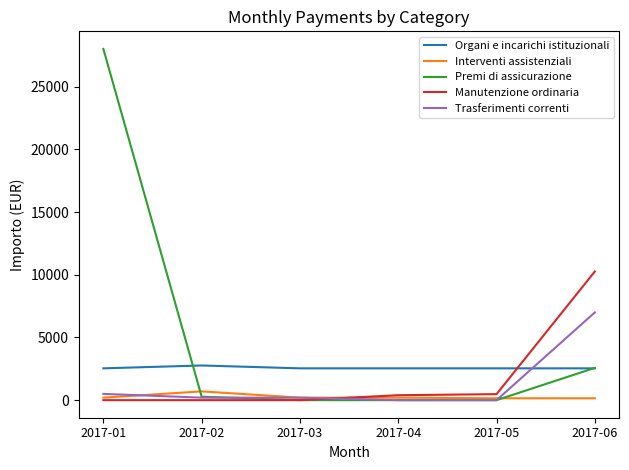

Rank the series by their maximum value, from highest to lowest.

Premi di assicurazione, Manutenzione ordinaria, Trasferimenti correnti, Organi e incarichi istituzionali, Interventi assistenziali